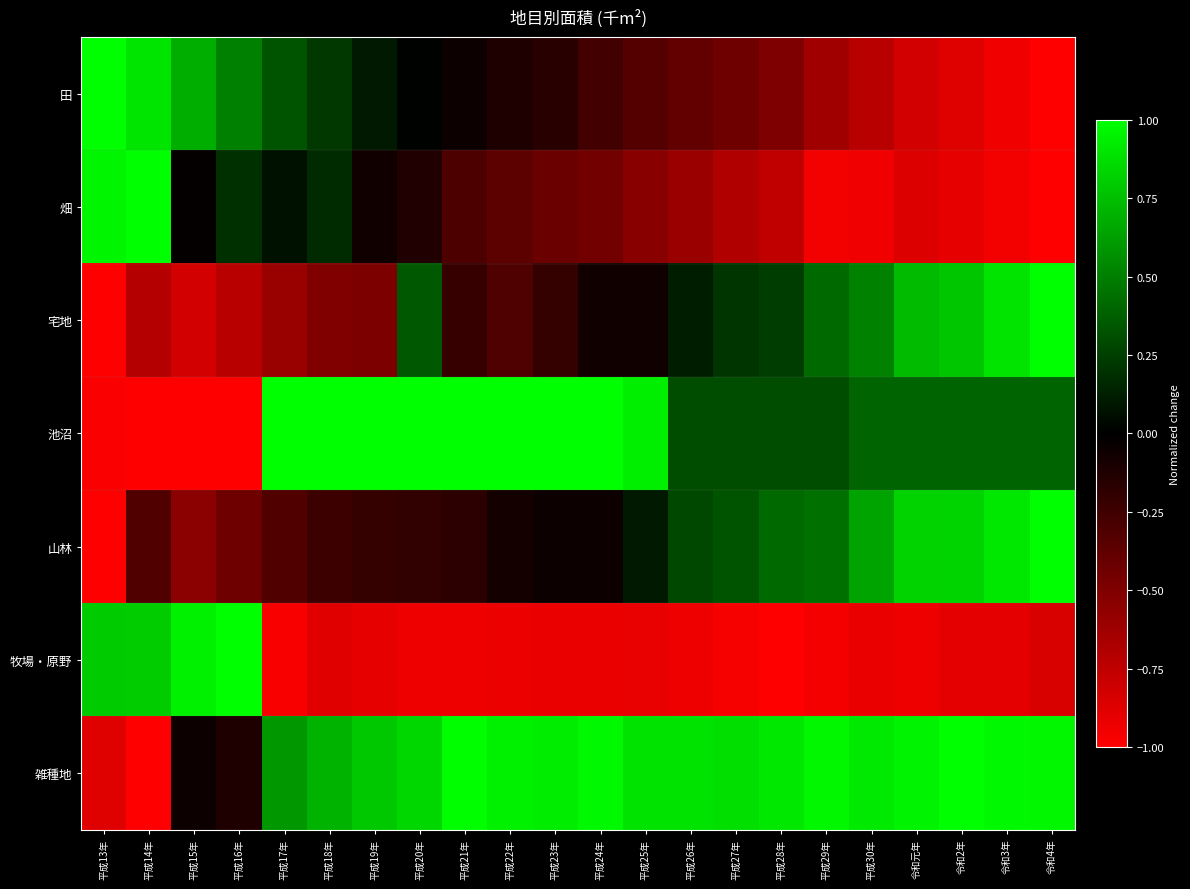

What is the minimum value shown in the chart?

-1.0